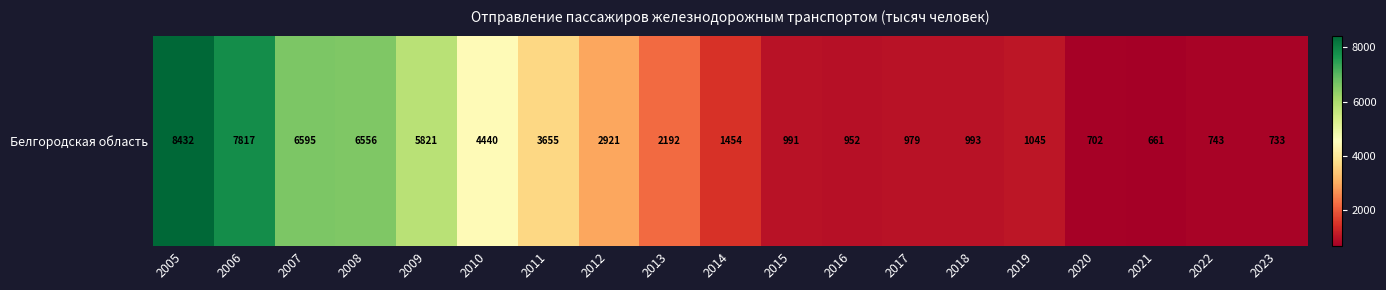

The value at 2017 is 979. True or false?

True